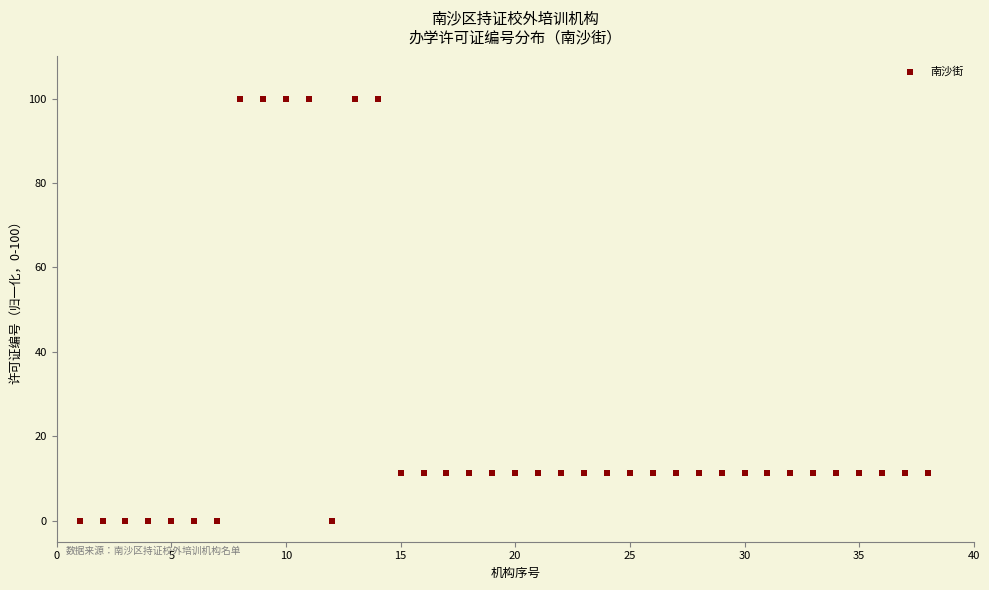

What is the range of X values (max minus min)?

37.0